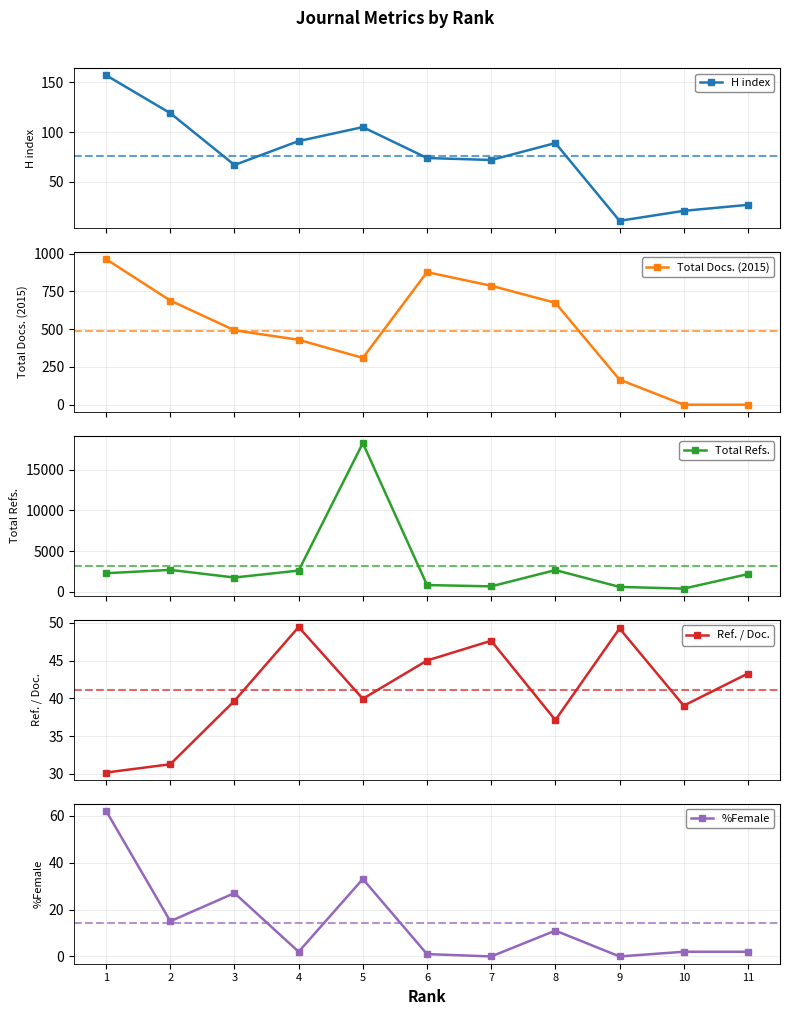

Does the chart have visible grid lines?

Yes